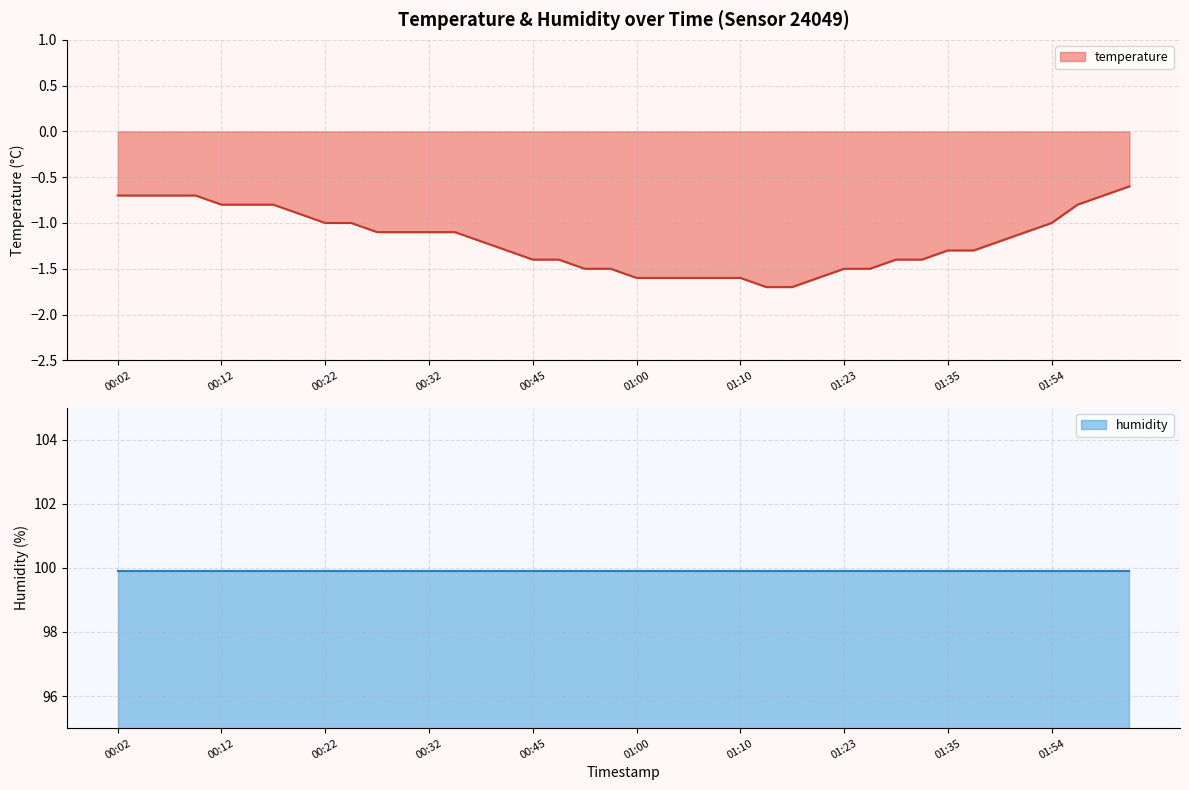

Reading left to right, list all the values displayed in this chart.

-0.7	-0.7	-0.7	-0.7	-0.8	-0.8	-0.8	-0.9	-1.0	-1.0	-1.1	-1.1	-1.1	-1.1	-1.2	-1.3	-1.4	-1.4	-1.5	-1.5	-1.6	-1.6	-1.6	-1.6	-1.6	-1.7	-1.7	-1.6	-1.5	-1.5	-1.4	-1.4	-1.3	-1.3	-1.2	-1.1	-1.0	-0.8	-0.7	-0.6